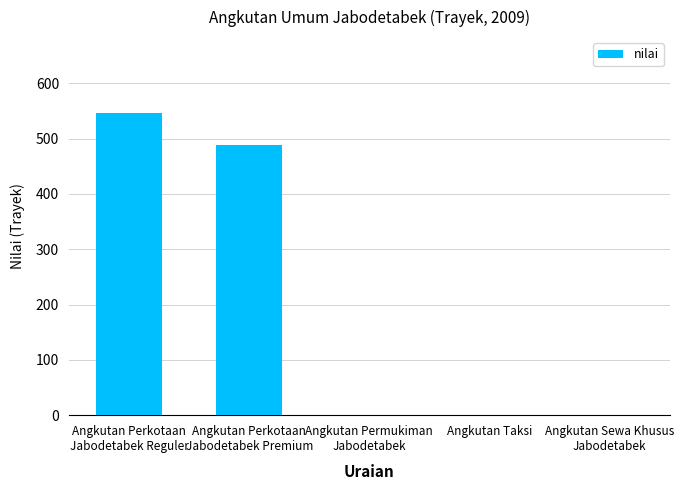

What is the maximum value shown in the chart?

547